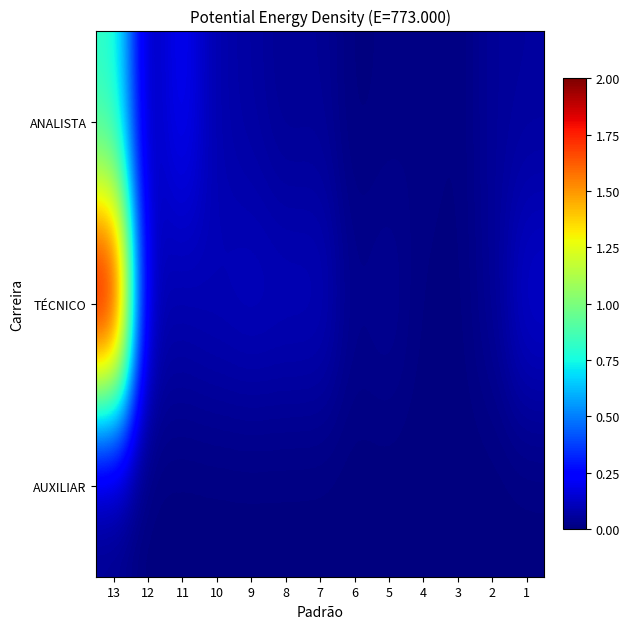

List the series in order of their overall mean, highest first.

TÉCNICO, ANALISTA, AUXILIAR